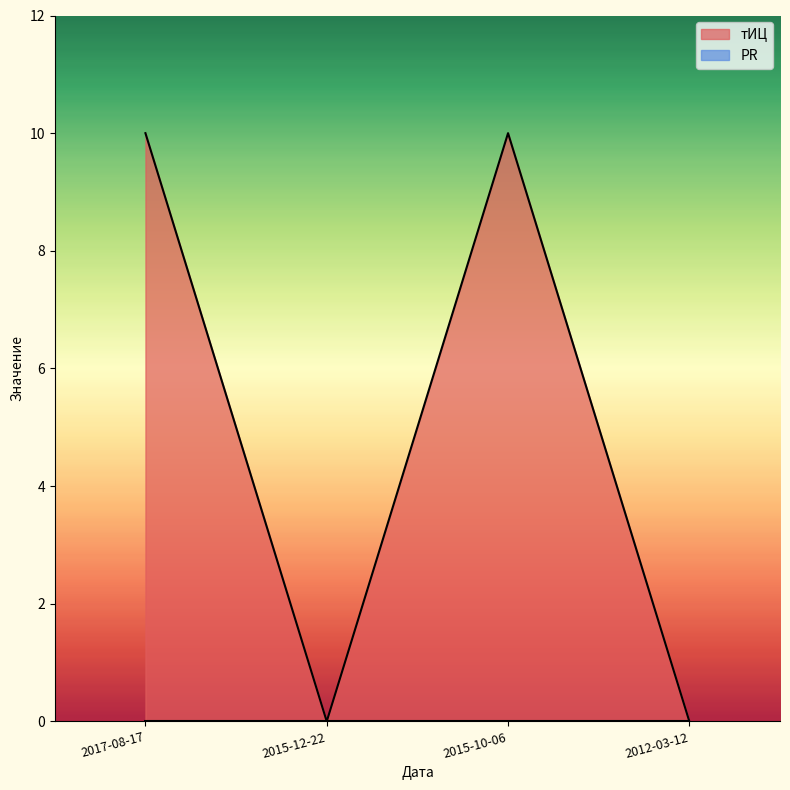

How many positive values are there?

2